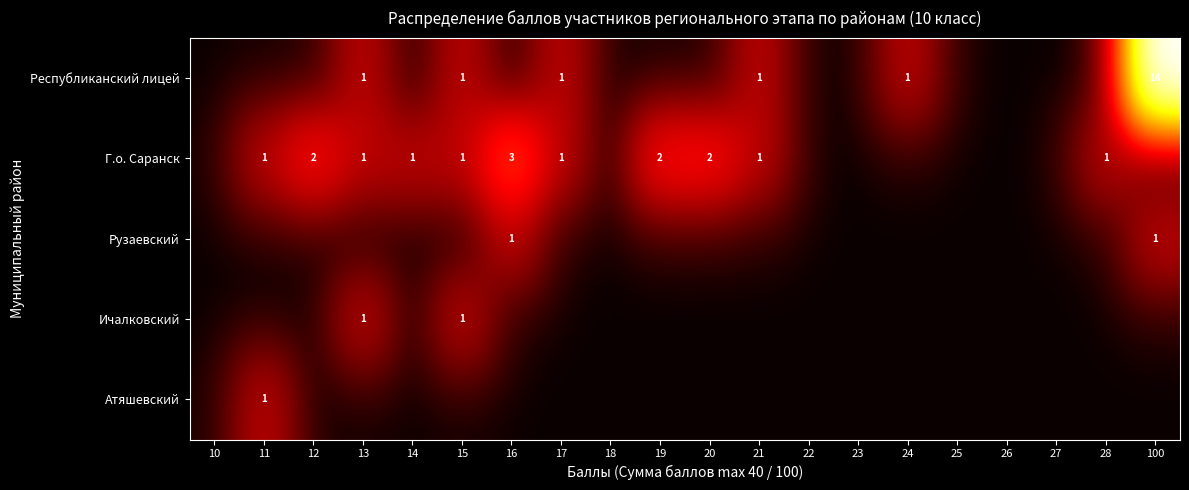

The Г.о. Саранск series shows 2 at 13. True or false?

False